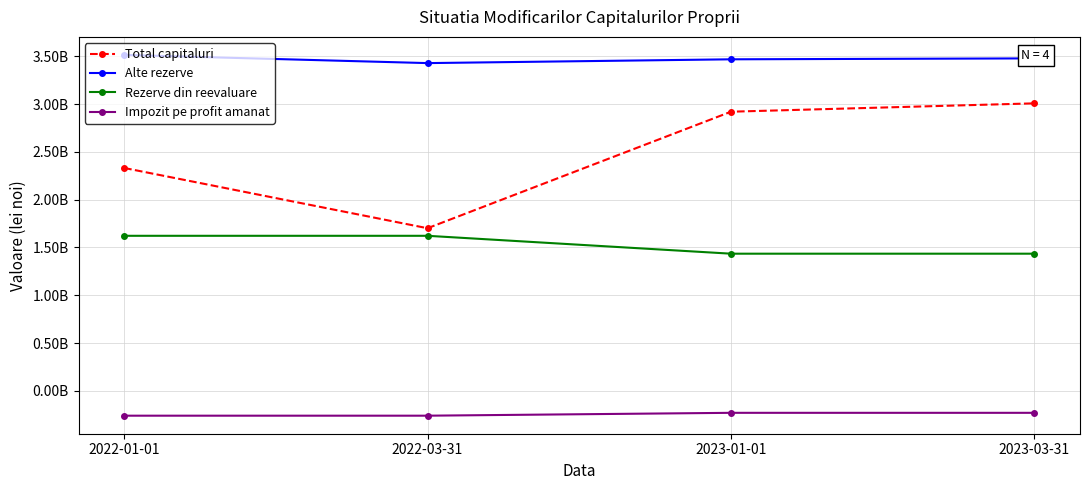

True or false: Impozit pe profit amanat and Alte rezerve cross at least once.

False